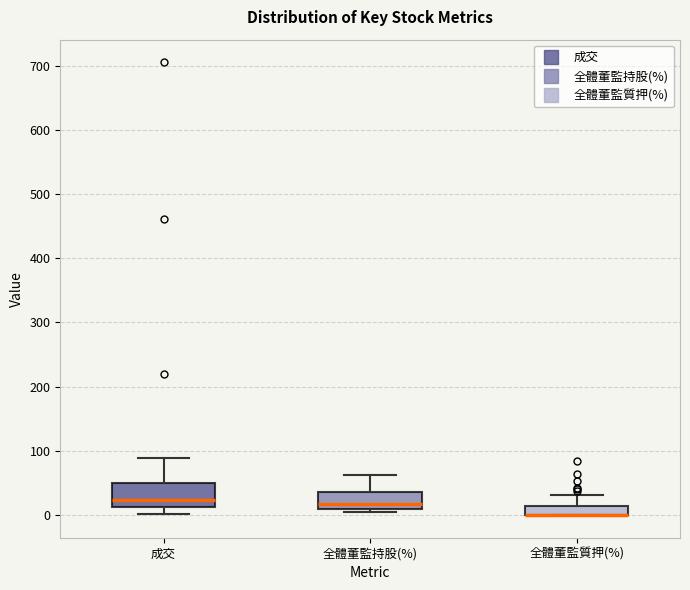

Which box is the tallest, from its lower edge to its upper edge?

成交